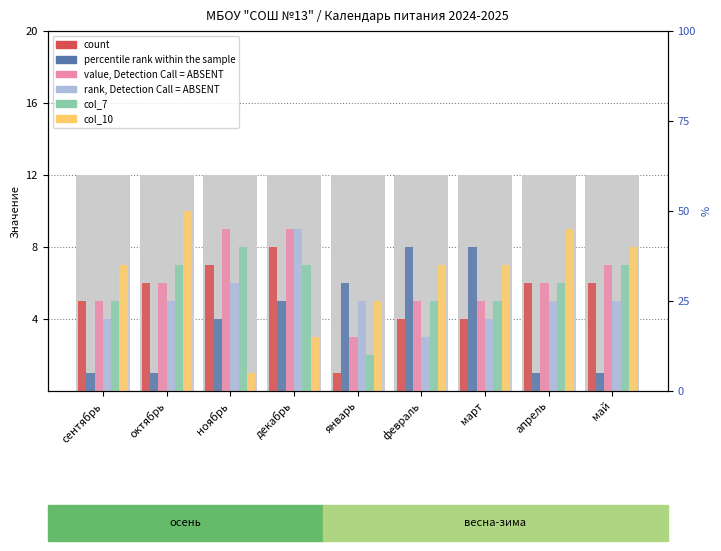

What is the sum of all col_7 values?

52